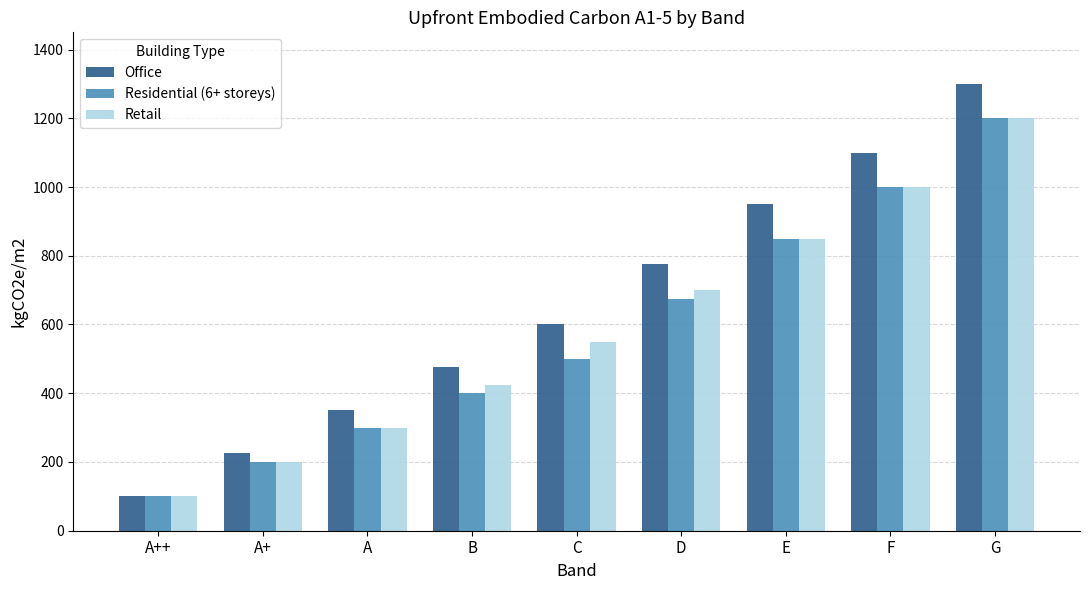

At which category is the sum across all series the highest?

G